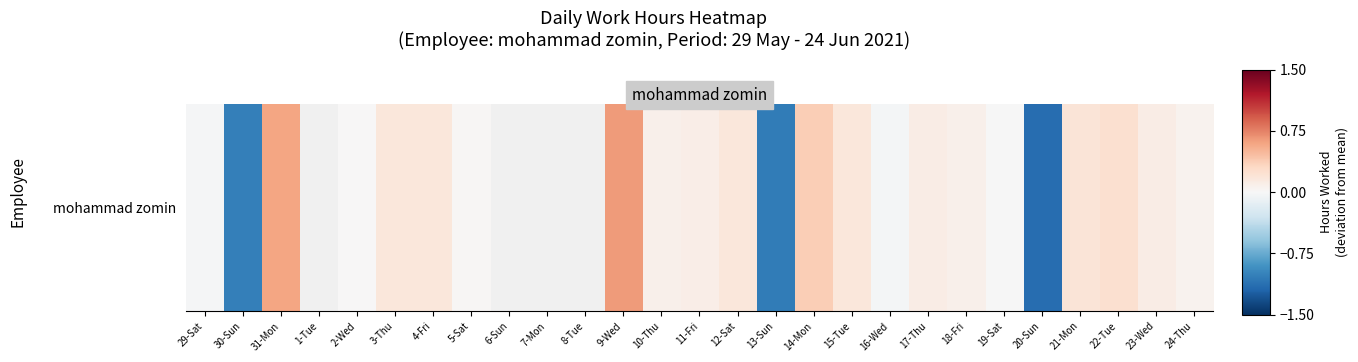

What is the minimum value shown in the chart?

-1.1